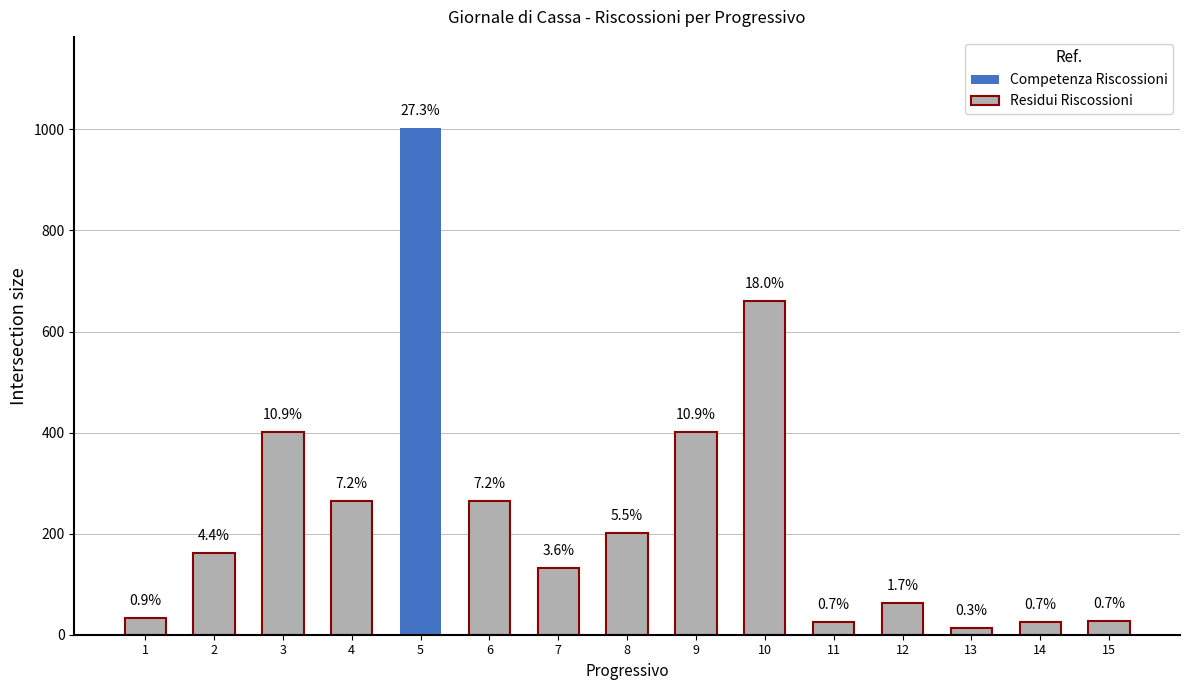

What is the value of the 14th bar from the left?

25.1